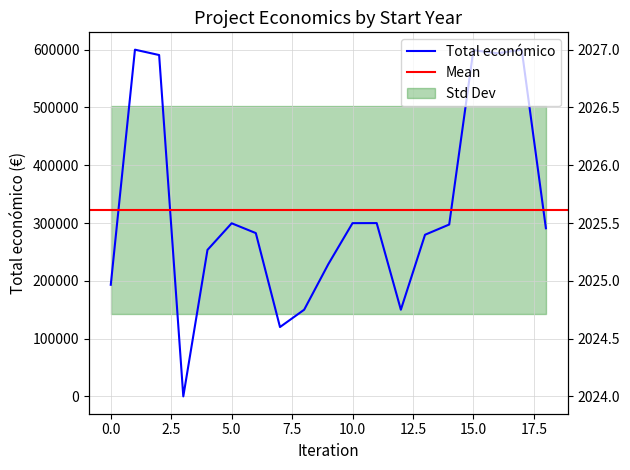

What is the difference between the second highest and minimum values in the Total económico series?

599986